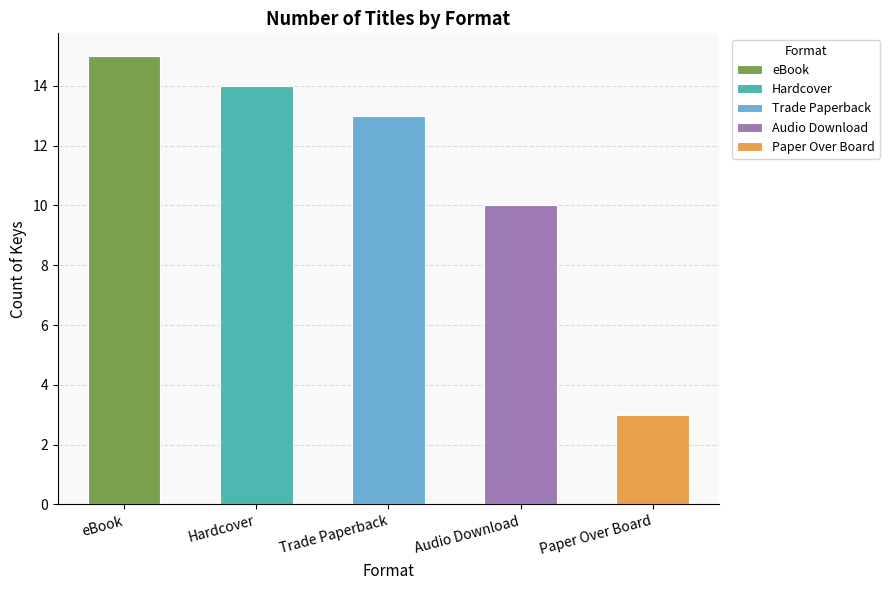

Approximately how many times larger is the value at Trade Paperback compared to Hardcover?

0.9